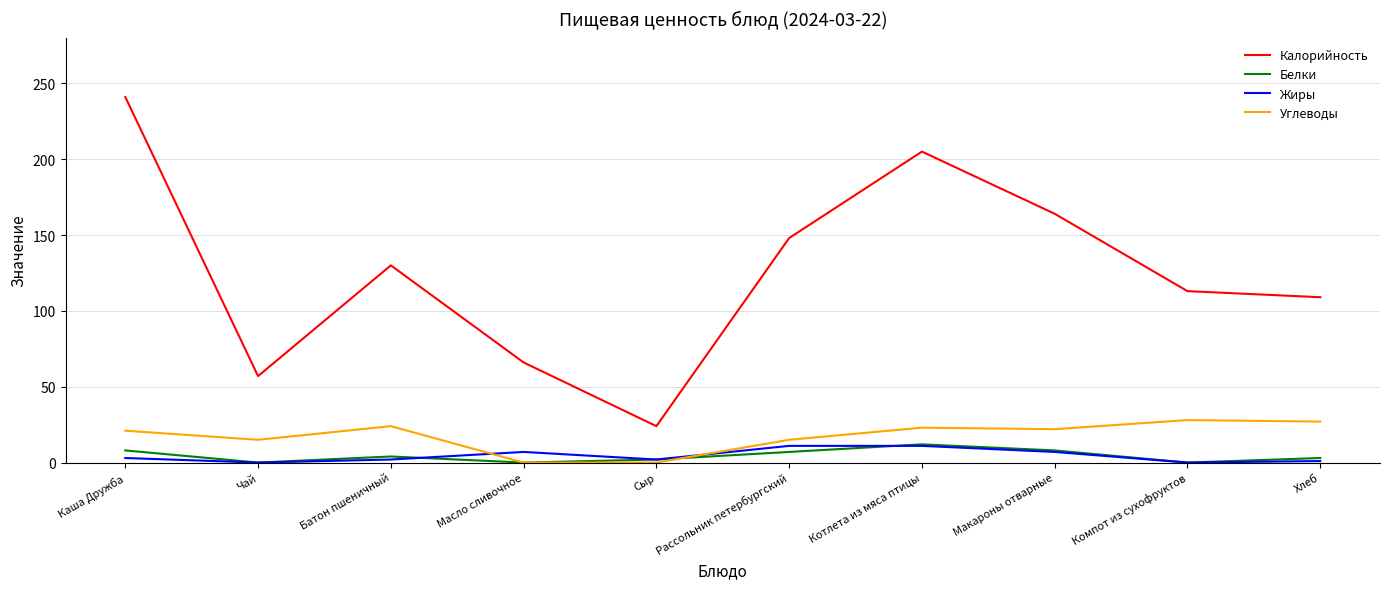

How many interior local valleys does the Белки series have?

3